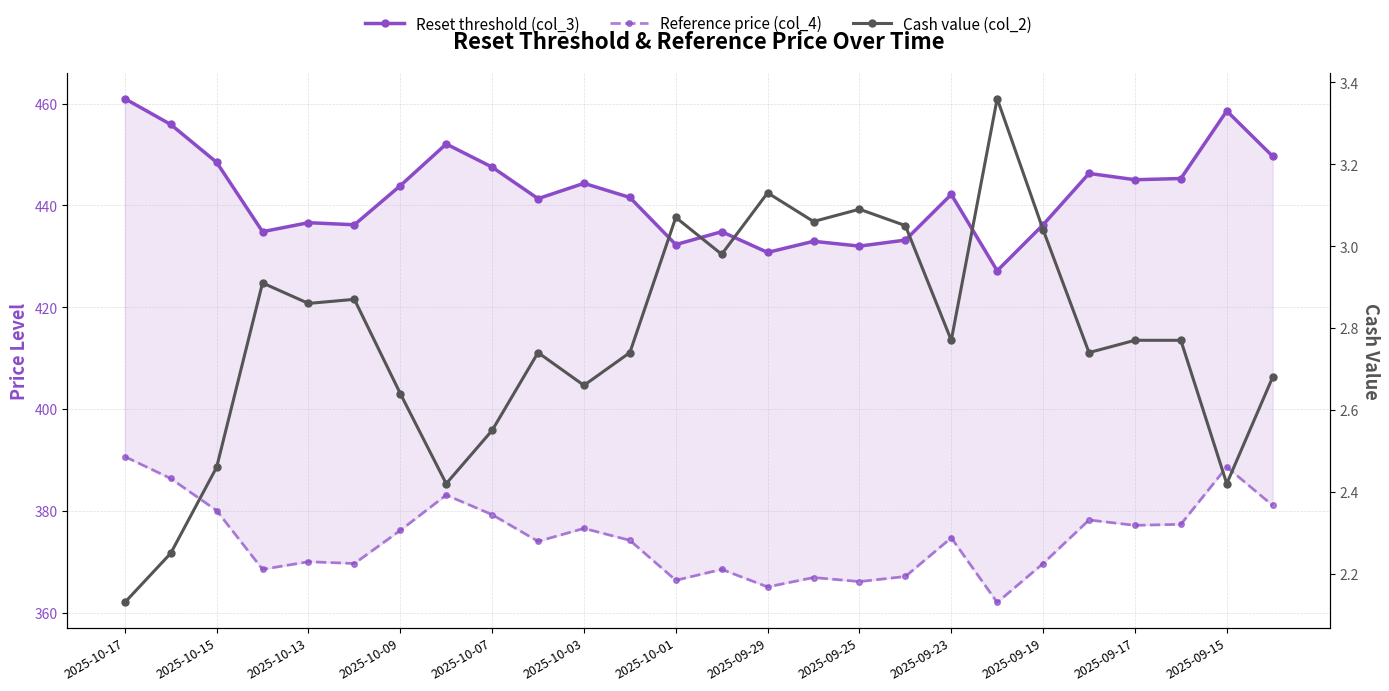

List the labels in order of Reset threshold (col_3) value, largest first.

2025-10-17, 24, 2025-10-15, 2025-09-29, 25, 2025-10-13, 2025-09-25, 21, 23, 22, 2025-09-19, 2025-10-01, 18, 2025-09-17, 2025-09-23, 2025-10-07, 2025-10-03, 20, 2025-10-09, 13, 17, 15, 2025-09-15, 16, 14, 19